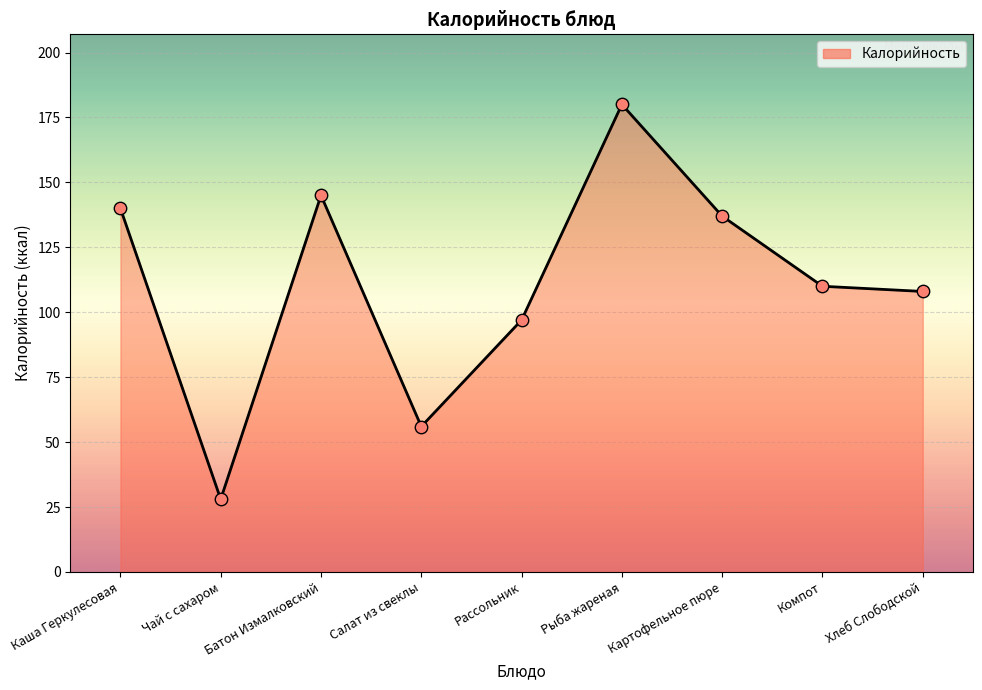

What is the change in value from Батон Измалковский to Компот?

-35